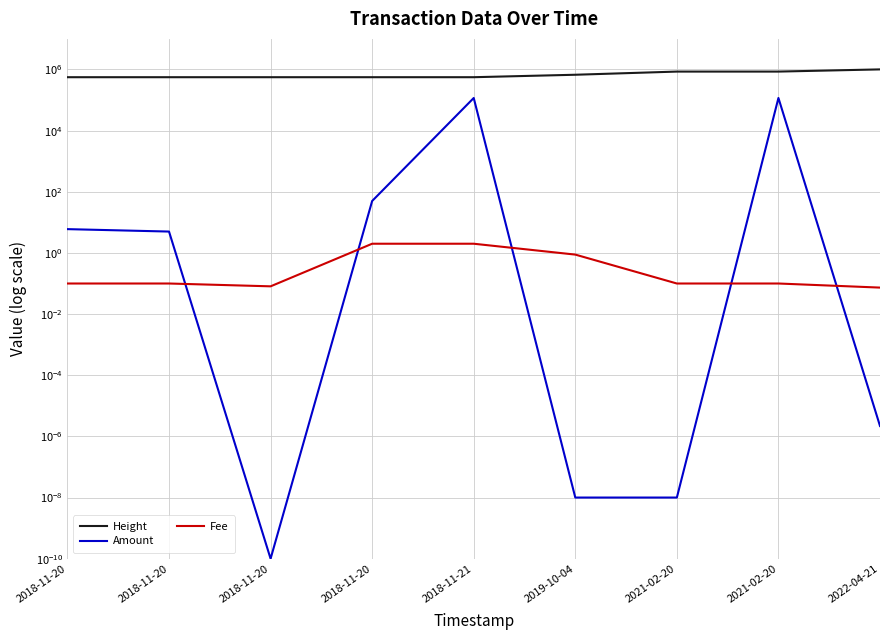

How many lines are shown in the chart?

3